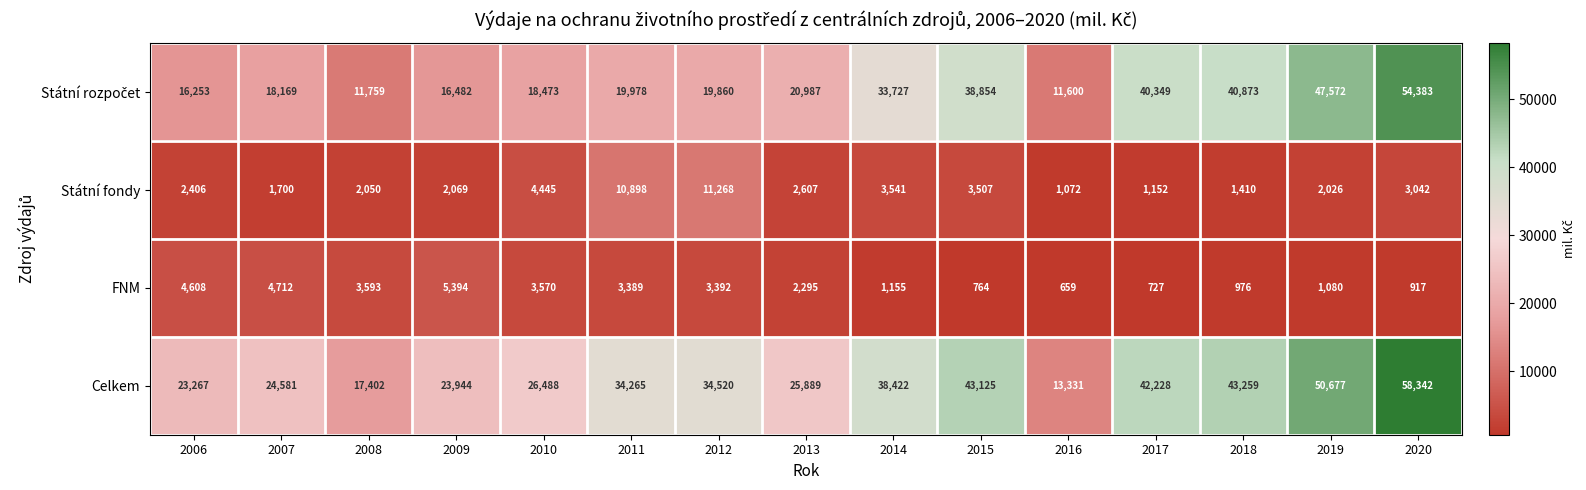

Count the number of data series in this chart.

4